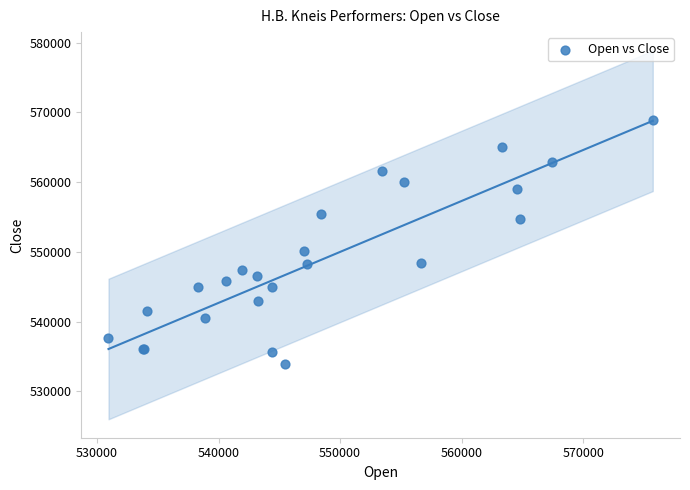

What Y value in the scatter plot is closest to 551402?

550139